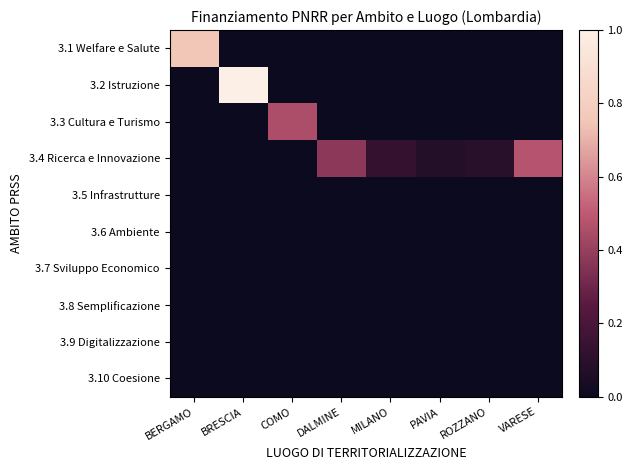

How many categories are shown in the chart?

8